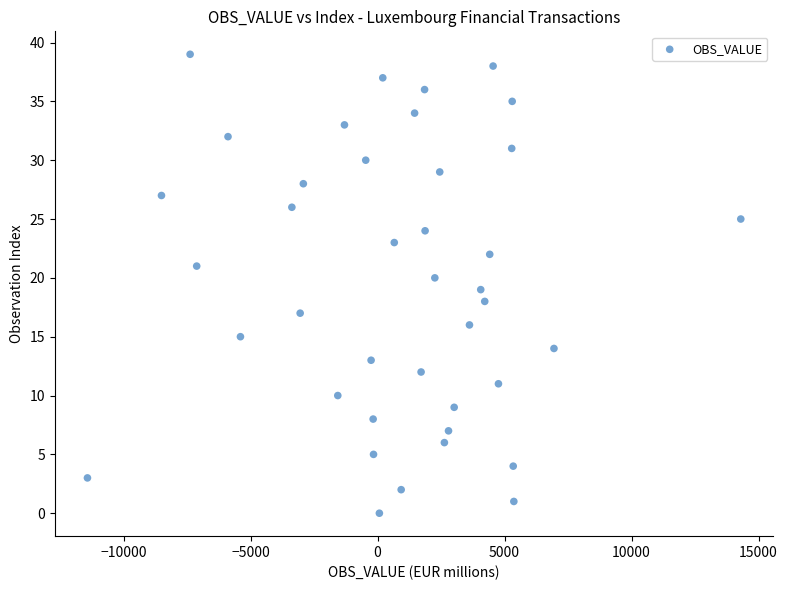

What is the range of Y values (max minus min)?

39